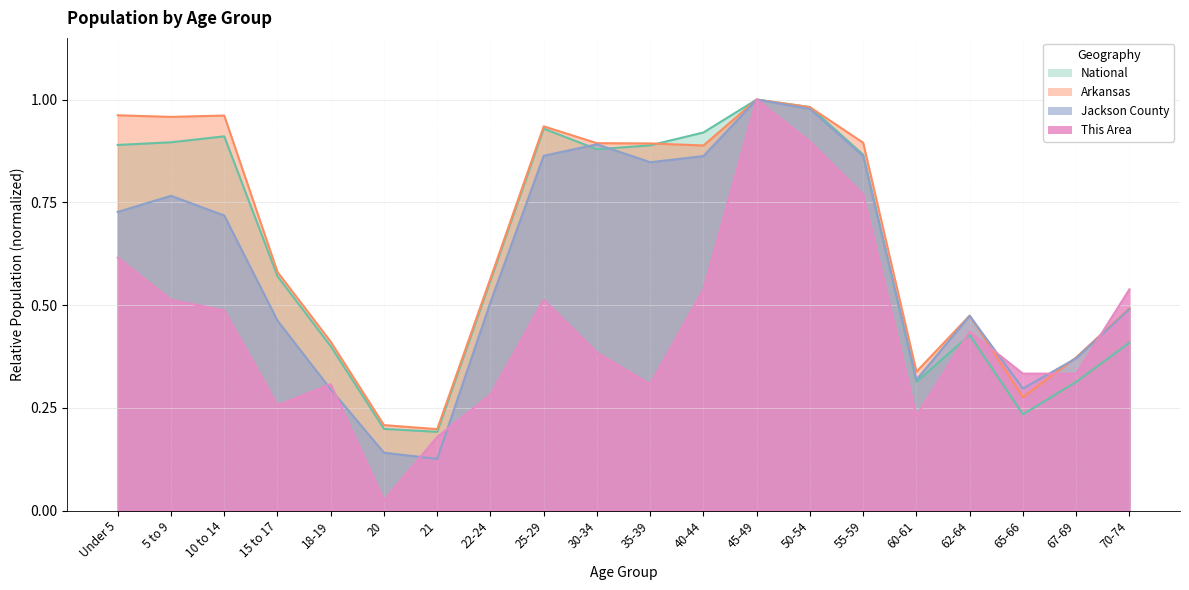

Reading left to right, list all the values displayed in this chart.

This Area: Under 5=0.6	5 to 9=0.5	10 to 14=0.5	15 to 17=0.3	18-19=0.3	20=0.0	21=0.2	22-24=0.3	25-29=0.5	30-34=0.4	35-39=0.3	40-44=0.5	45-49=1.0	50-54=0.9	55-59=0.8	60-61=0.2	62-64=0.4	65-66=0.3	67-69=0.3	70-74=0.5
Jackson County: Under 5=0.7	5 to 9=0.8	10 to 14=0.7	15 to 17=0.5	18-19=0.3	20=0.1	21=0.1	22-24=0.5	25-29=0.9	30-34=0.9	35-39=0.8	40-44=0.9	45-49=1.0	50-54=1.0	55-59=0.9	60-61=0.3	62-64=0.5	65-66=0.3	67-69=0.4	70-74=0.5
Arkansas: Under 5=1.0	5 to 9=1.0	10 to 14=1.0	15 to 17=0.6	18-19=0.4	20=0.2	21=0.2	22-24=0.6	25-29=0.9	30-34=0.9	35-39=0.9	40-44=0.9	45-49=1.0	50-54=1.0	55-59=0.9	60-61=0.3	62-64=0.5	65-66=0.3	67-69=0.4	70-74=0.5
National: Under 5=0.9	5 to 9=0.9	10 to 14=0.9	15 to 17=0.6	18-19=0.4	20=0.2	21=0.2	22-24=0.6	25-29=0.9	30-34=0.9	35-39=0.9	40-44=0.9	45-49=1.0	50-54=1.0	55-59=0.9	60-61=0.3	62-64=0.4	65-66=0.2	67-69=0.3	70-74=0.4